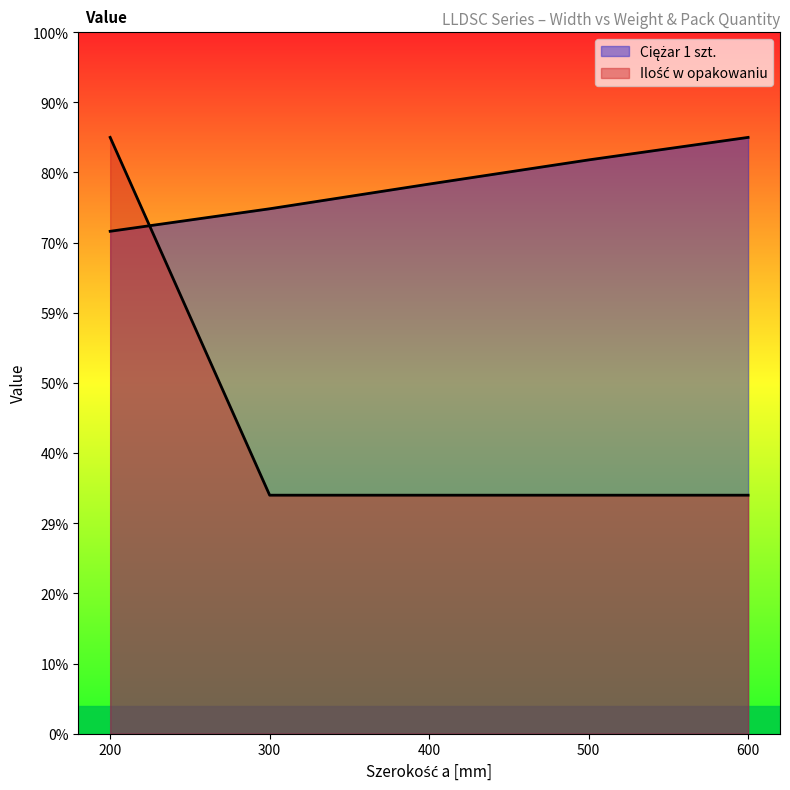

The Ciężar 1 szt. series shows 2.9 at 300. True or false?

False